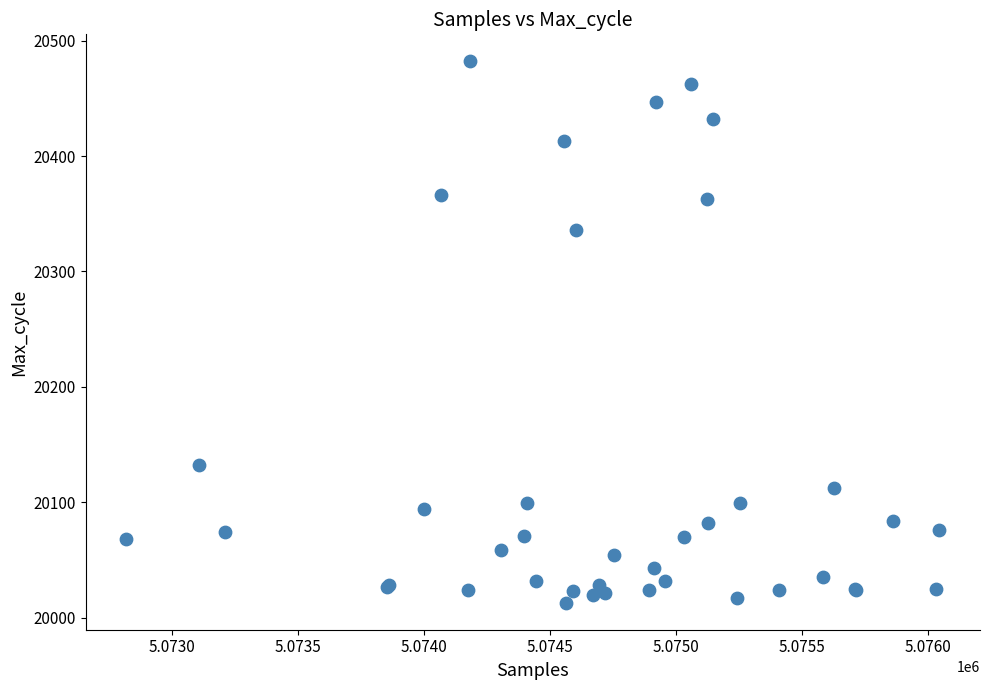

What Y value in the scatter plot is closest to 20247?

20336